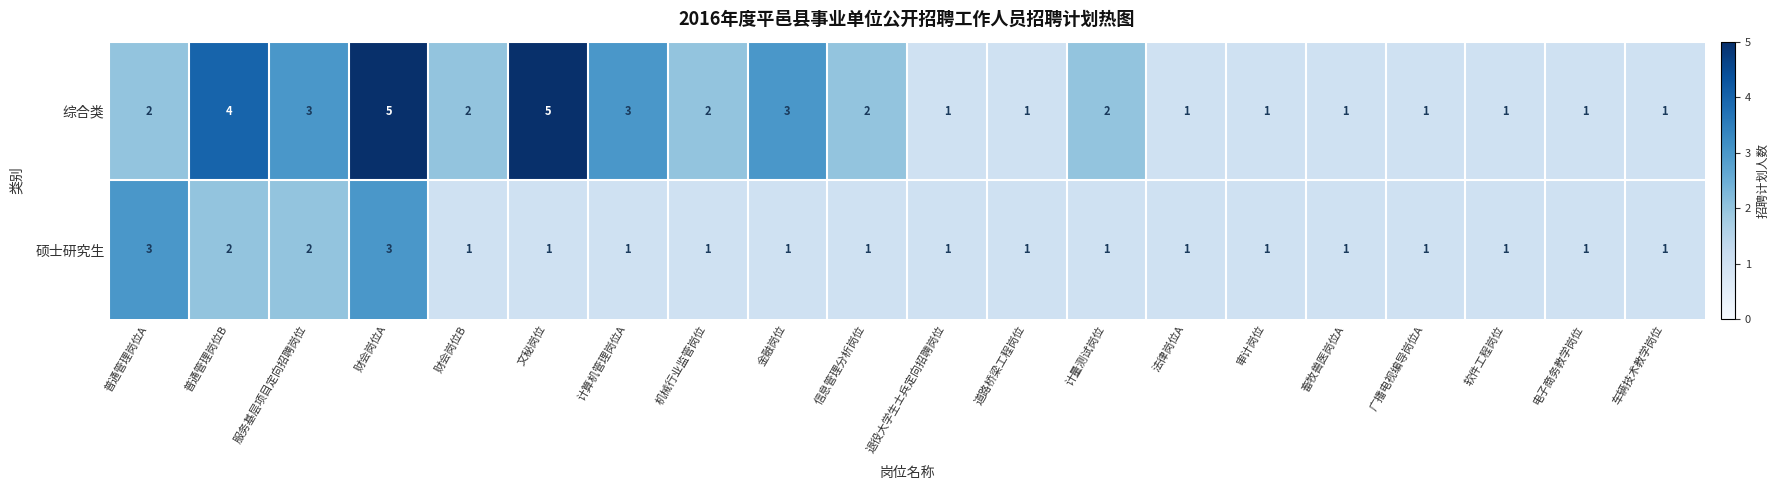

List the series in order of their overall mean, highest first.

综合类, 硕士研究生